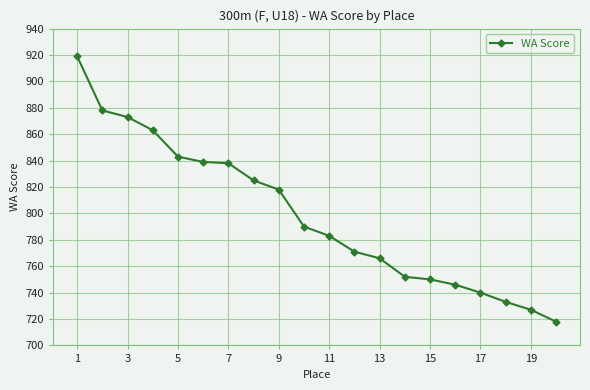

Reading right to left, transcribe all the data shown in this chart.

718	727	733	740	746	750	752	766	771	783	790	818	825	838	839	843	863	873	878	919